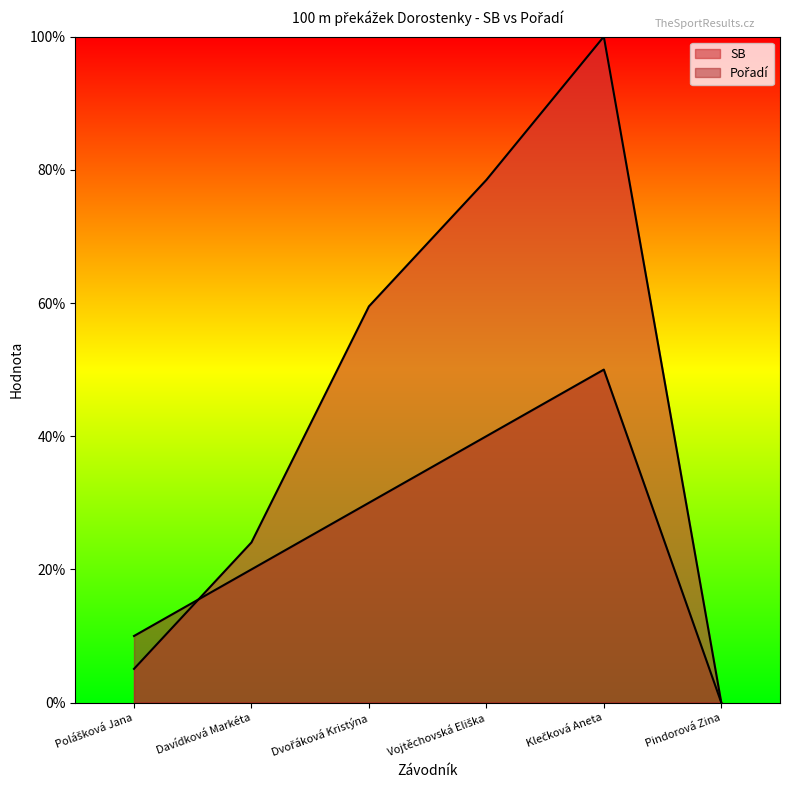

How many times do SB and Pořadí cross each other?

1